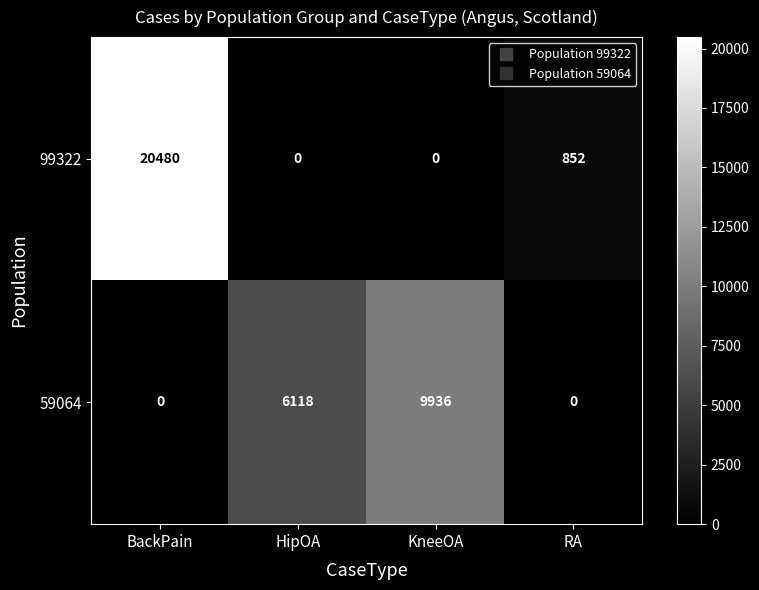

Reading right to left, list all the values displayed in this chart.

99322: 852	0	0	20480
59064: 0	9936	6118	0